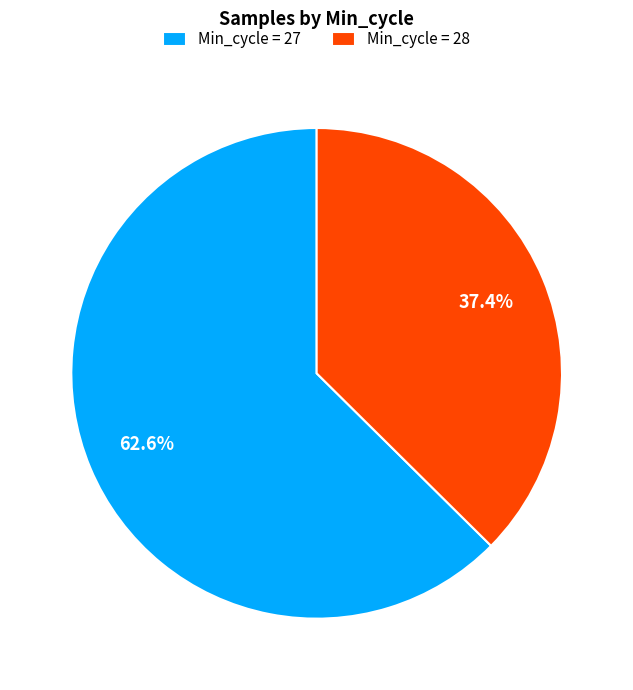

How many slices are in this pie chart?

2